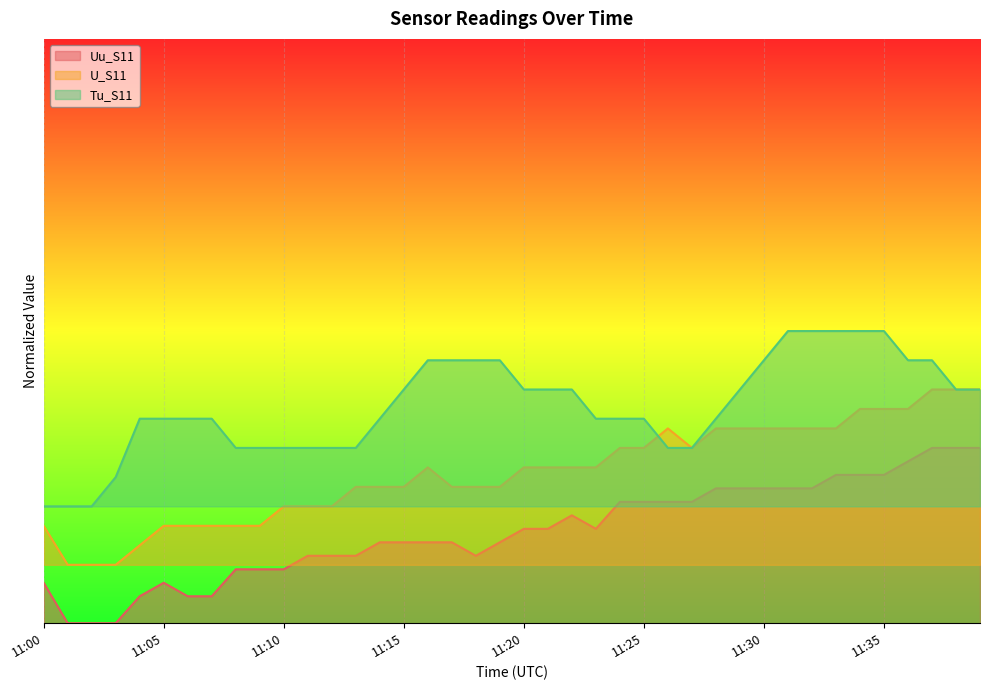

Does the chart display data point markers on the line(s)?

No